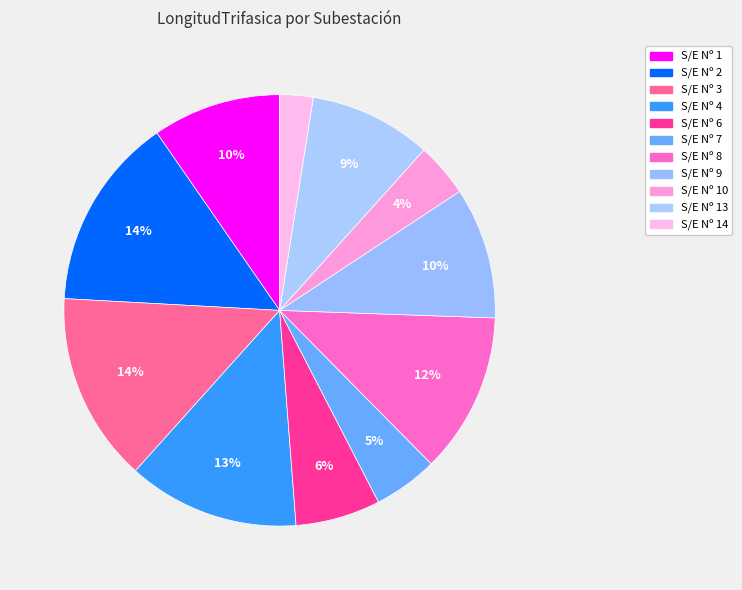

How many slices are in this pie chart?

11